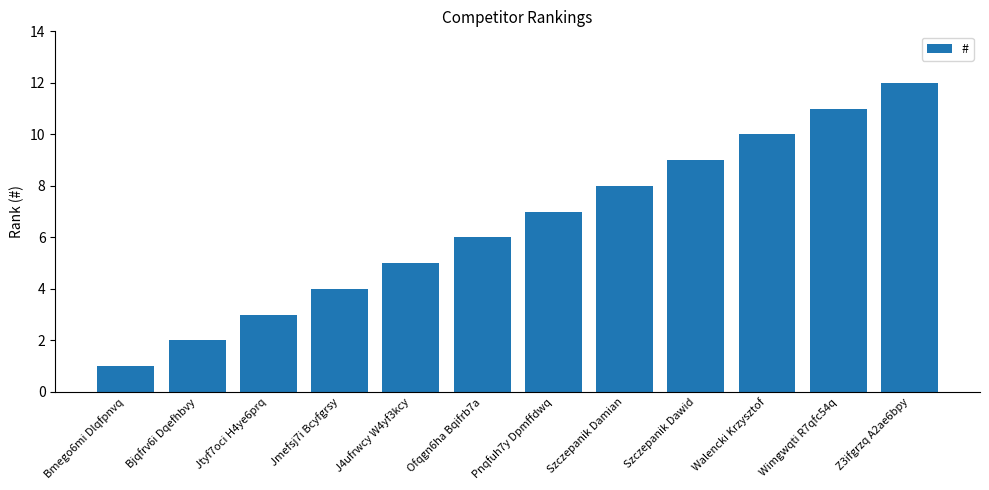

What is the label of the 11th bar from the right?

Bjqfrv6i Dqefhbvy